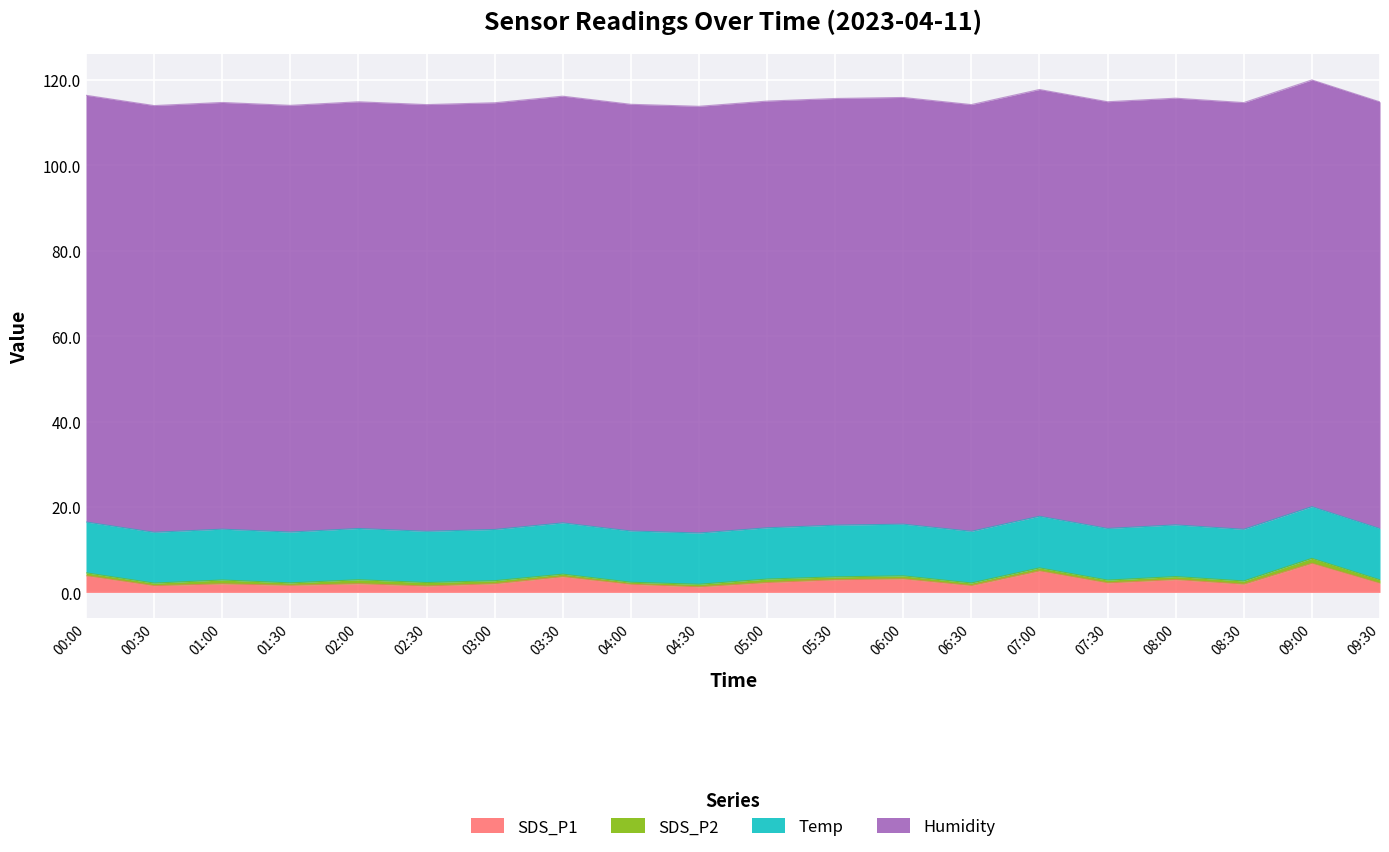

List the labels in order of SDS_P2 value, largest first.

09:00, 02:00, 01:00, 05:00, 02:30, 09:30, 08:30, 03:00, 06:00, 07:00, 08:00, 00:00, 05:30, 07:30, 00:30, 03:30, 04:30, 06:30, 01:30, 04:00